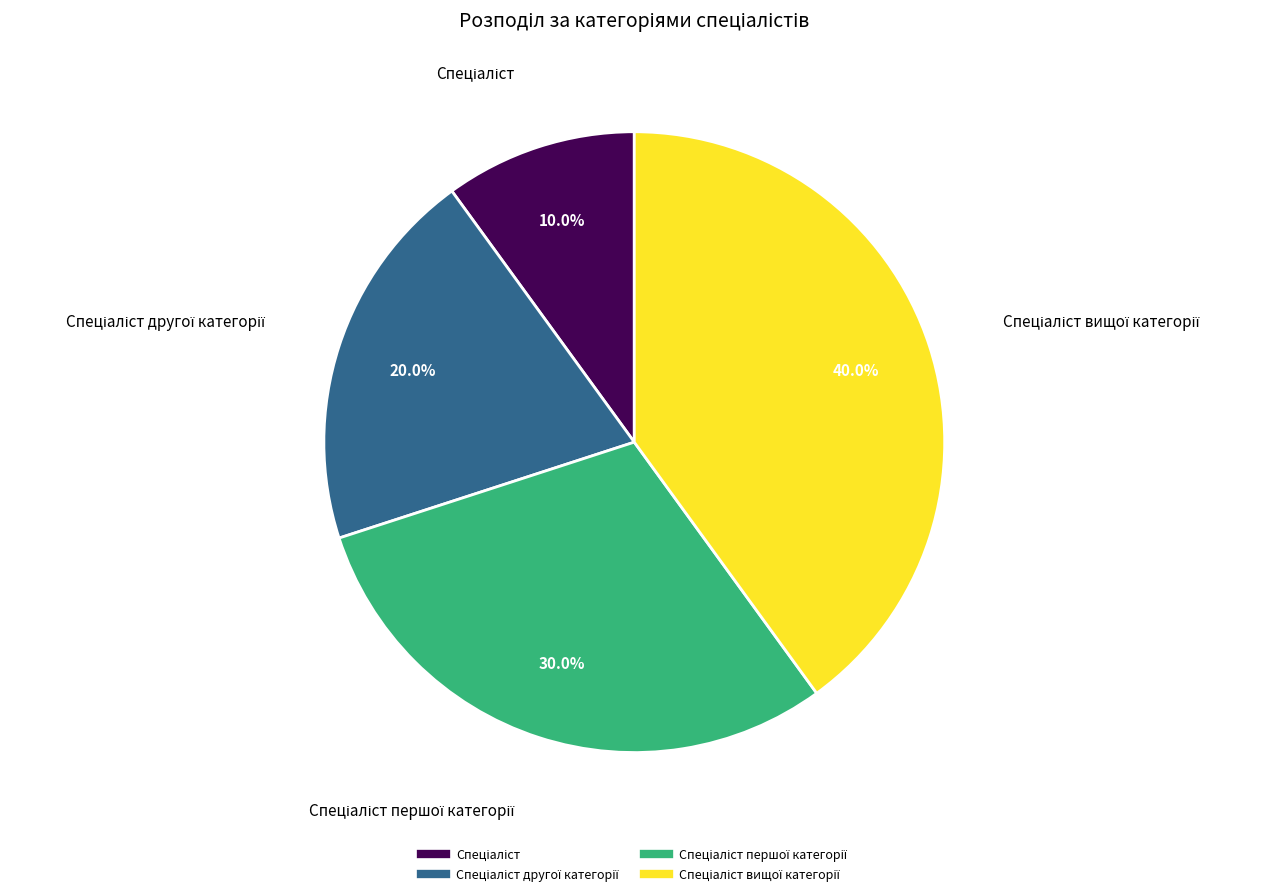

Is there a majority slice in this chart?

No